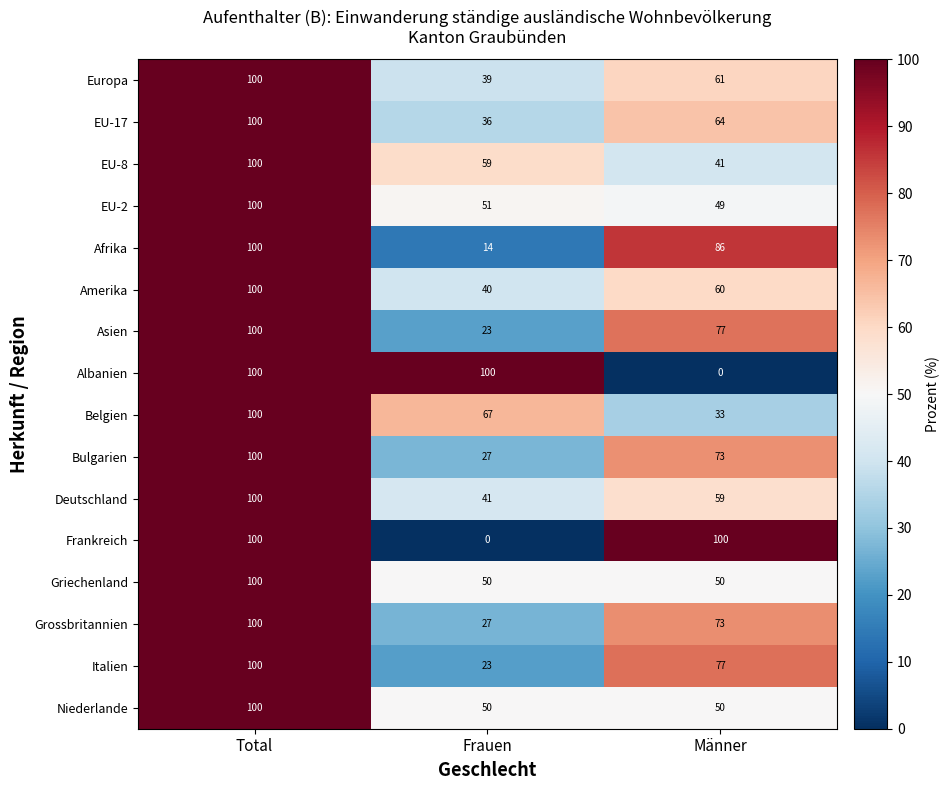

What is the spread (max minus min) of values at Männer?

100